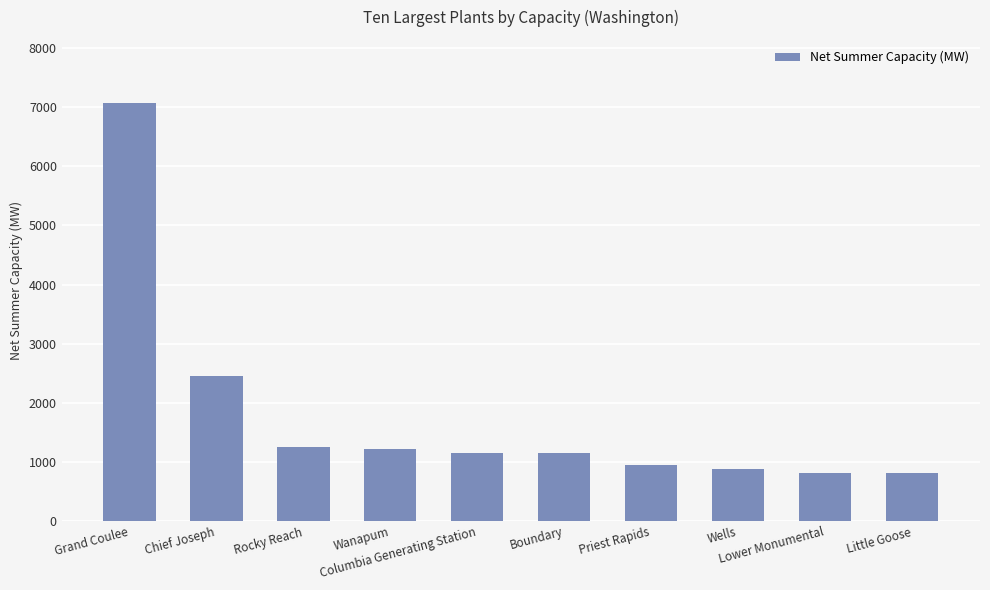

The chart shows a value of 234.2 at Wells. True or false?

False